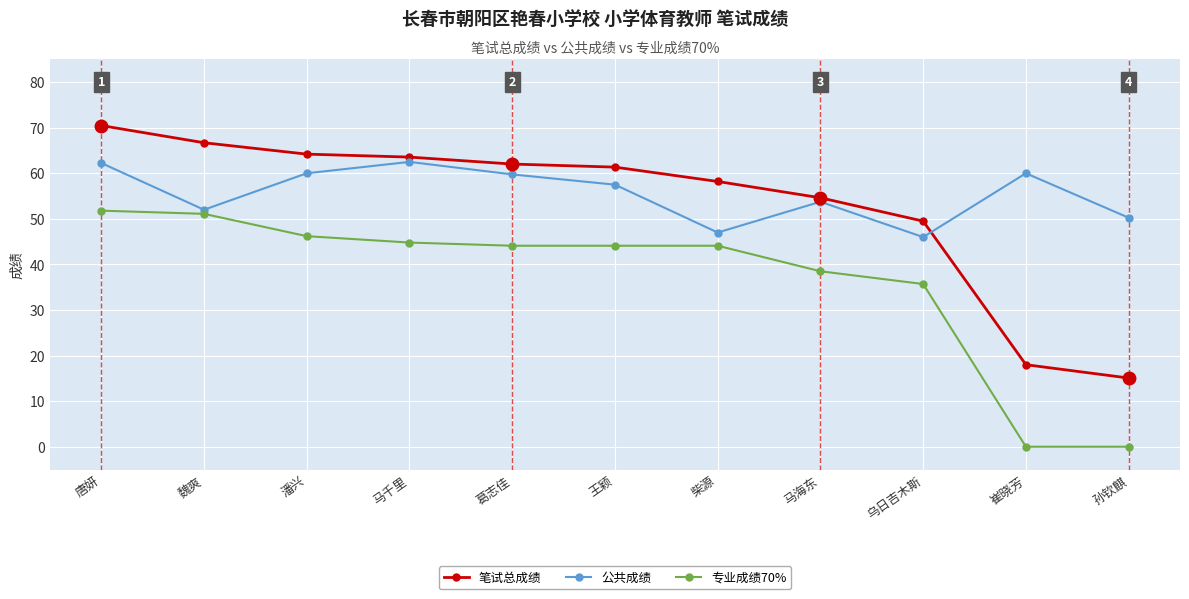

Where is 笔试总成绩 nearest to the value 42?

乌日吉木斯